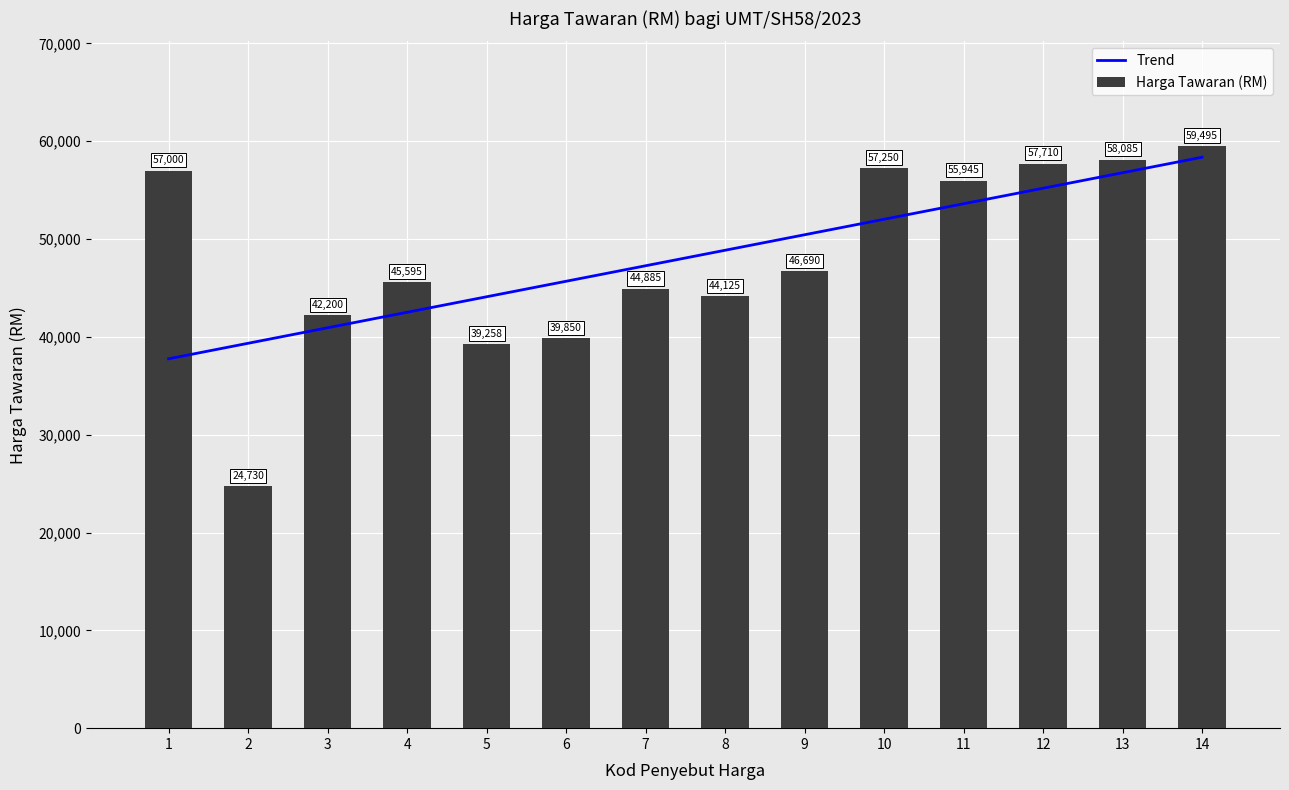

What is the value of the Trend bar at the 5th from the left?

44096.3